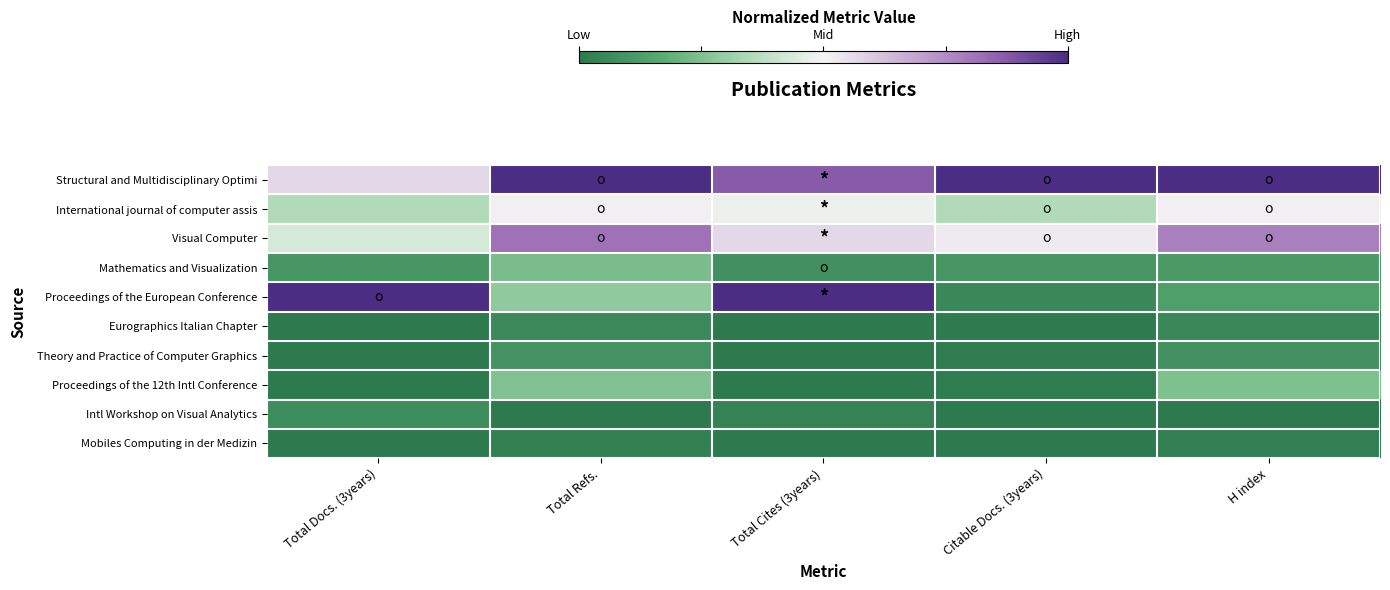

How many data points does each series have?

5